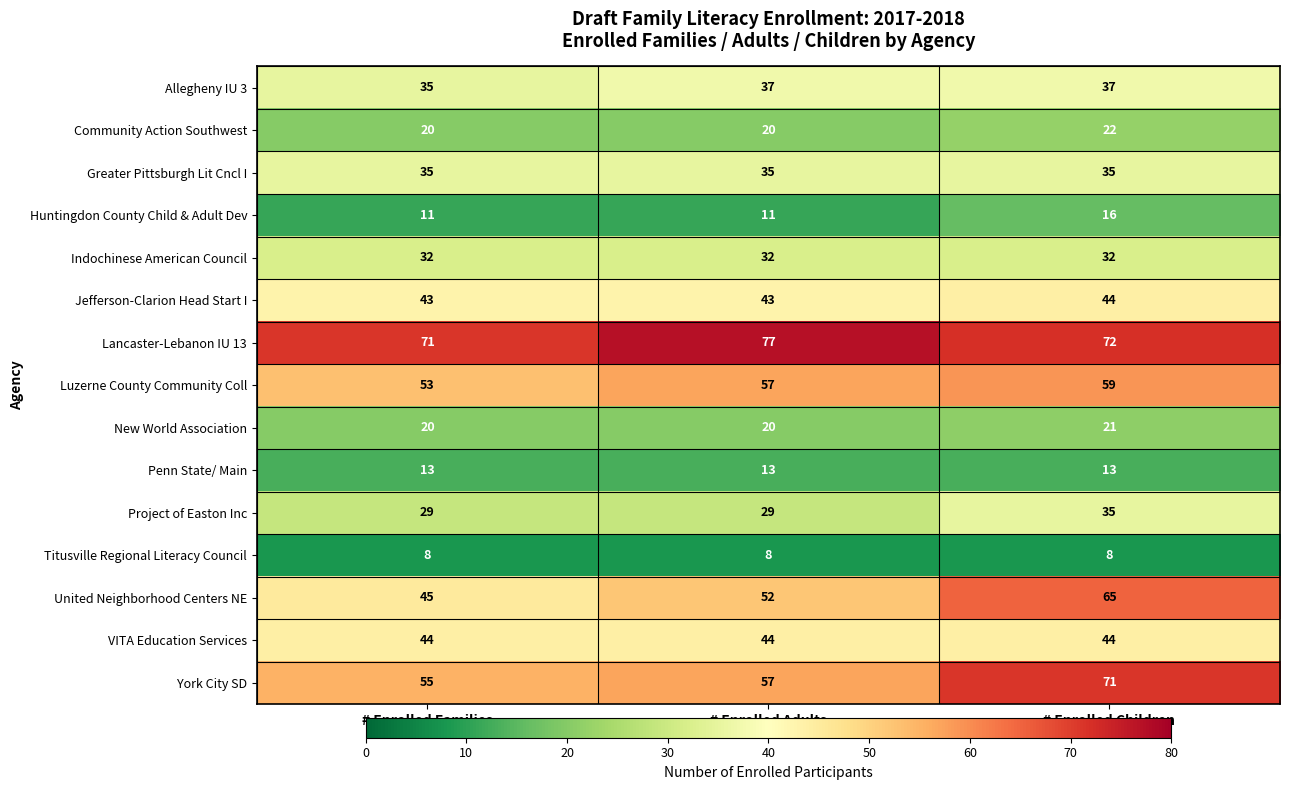

What is the sum of the Lancaster-Lebanon IU 13 values at # Enrolled Families and # Enrolled Children?

143